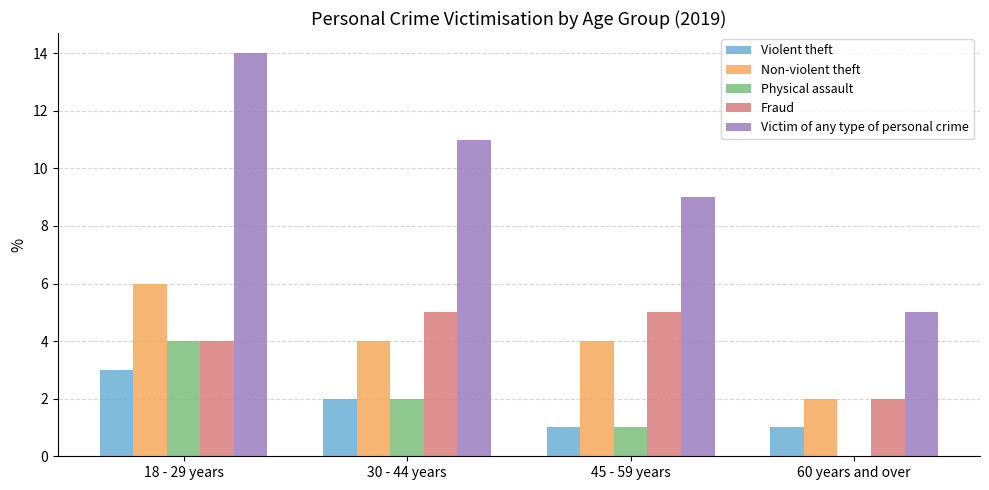

The value of Violent theft at 30 - 44 years is 2. True or false?

True